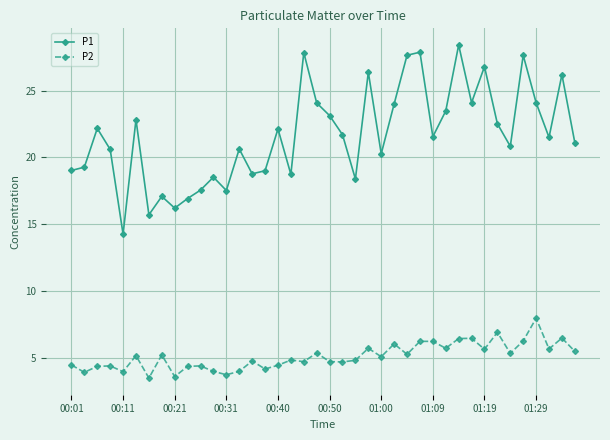

Does the chart display data point markers on the line(s)?

Yes